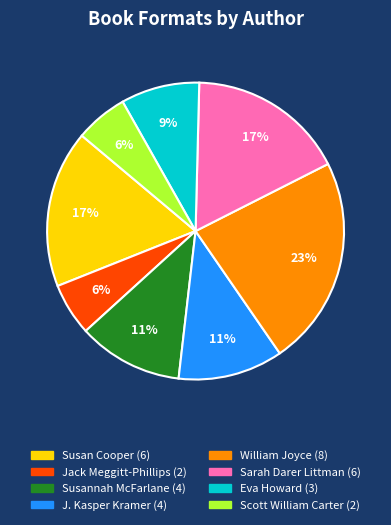

How many slices are in this pie chart?

8